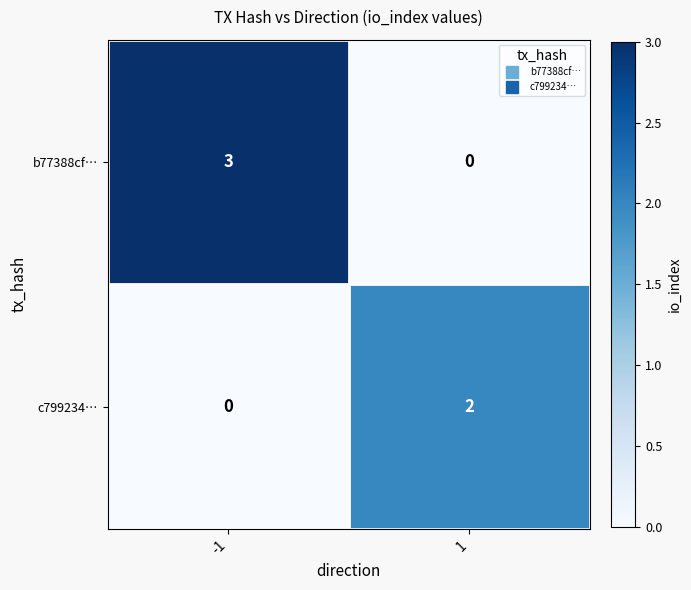

What is the maximum value shown in the chart?

3